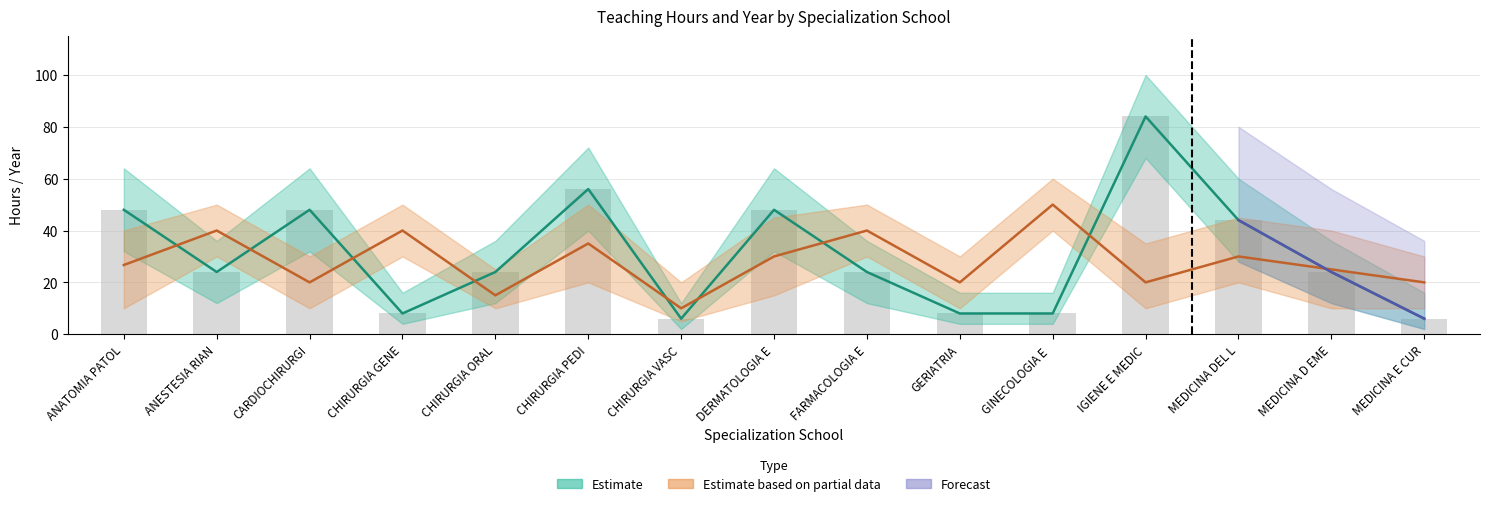

Are the bars grouped side by side (vs. stacked)?

Yes